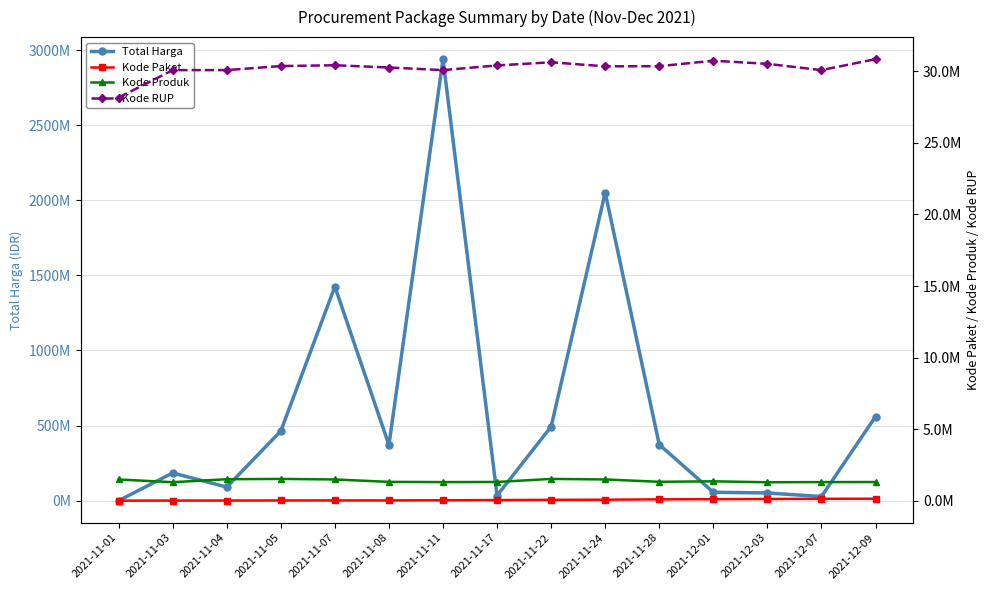

Reading left to right, extract all data points from this chart.

Total Harga: 2021-11-01=333600	2021-11-03=184711270	2021-11-04=90672075	2021-11-05=464002100	2021-11-07=1425867900	2021-11-08=370766800	2021-11-11=2939433240	2021-11-17=34292000	2021-11-22=493000000	2021-11-24=2051326200	2021-11-28=373404000	2021-12-01=56152800	2021-12-03=51601000	2021-12-07=27412000	2021-12-09=559971000
Kode Paket: 2021-11-01=464	2021-11-03=5997	2021-11-04=8530	2021-11-05=13652	2021-11-07=16823	2021-11-08=17238	2021-11-11=27891	2021-11-17=40112	2021-11-22=55826	2021-11-24=67279	2021-11-28=91101	2021-12-01=103541	2021-12-03=117783	2021-12-07=128516	2021-12-09=137876
Kode Produk: 2021-11-01=1479674	2021-11-03=1290116	2021-11-04=1498322	2021-11-05=1519264	2021-11-07=1481562	2021-11-08=1312683	2021-11-11=1297110	2021-11-17=1305852	2021-11-22=1519260	2021-11-24=1481562	2021-11-28=1318333	2021-12-01=1350905	2021-12-03=1286873	2021-12-07=1297110	2021-12-09=1302598
Kode RUP: 2021-11-01=28171087	2021-11-03=30089034	2021-11-04=30089034	2021-11-05=30372232	2021-11-07=30428912	2021-11-08=30270270	2021-11-11=30089034	2021-11-17=30416731	2021-11-22=30636058	2021-11-24=30352738	2021-11-28=30363247	2021-12-01=30745112	2021-12-03=30527421	2021-12-07=30089034	2021-12-09=30852642